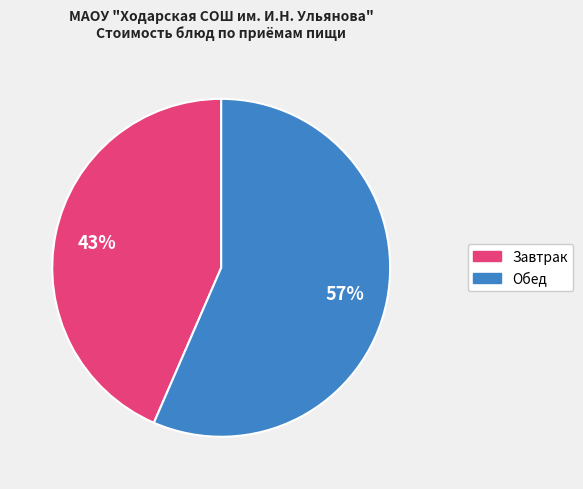

Rank the categories by value from lowest to highest.

Завтрак, Обед